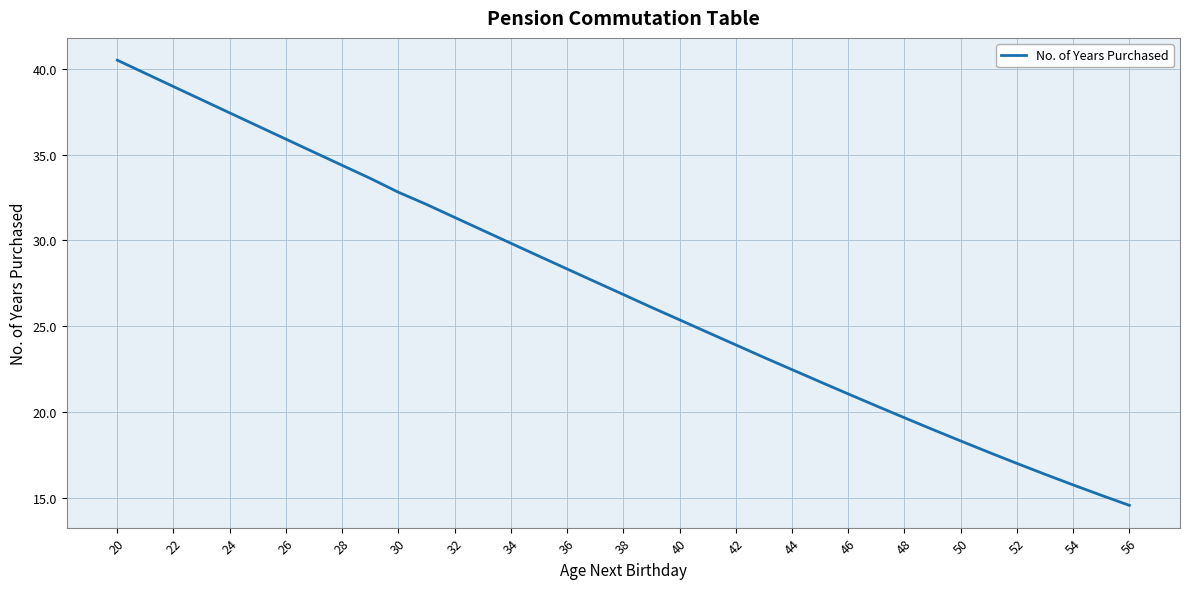

What is the difference between the maximum and minimum values?

25.9